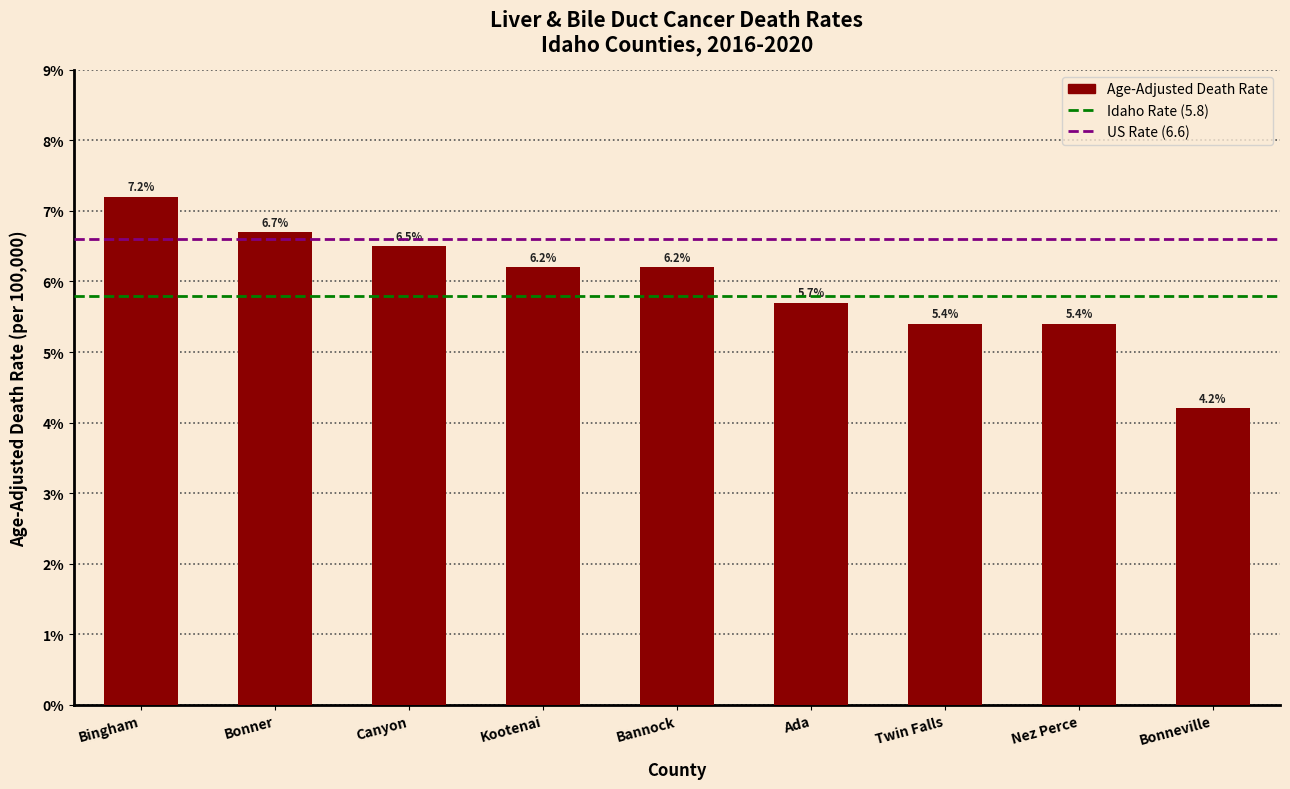

Reading left to right, what are all the values shown in this chart?

Bingham=7.2	Bonner=6.7	Canyon=6.5	Kootenai=6.2	Bannock=6.2	Ada=5.7	Twin Falls=5.4	Nez Perce=5.4	Bonneville=4.2